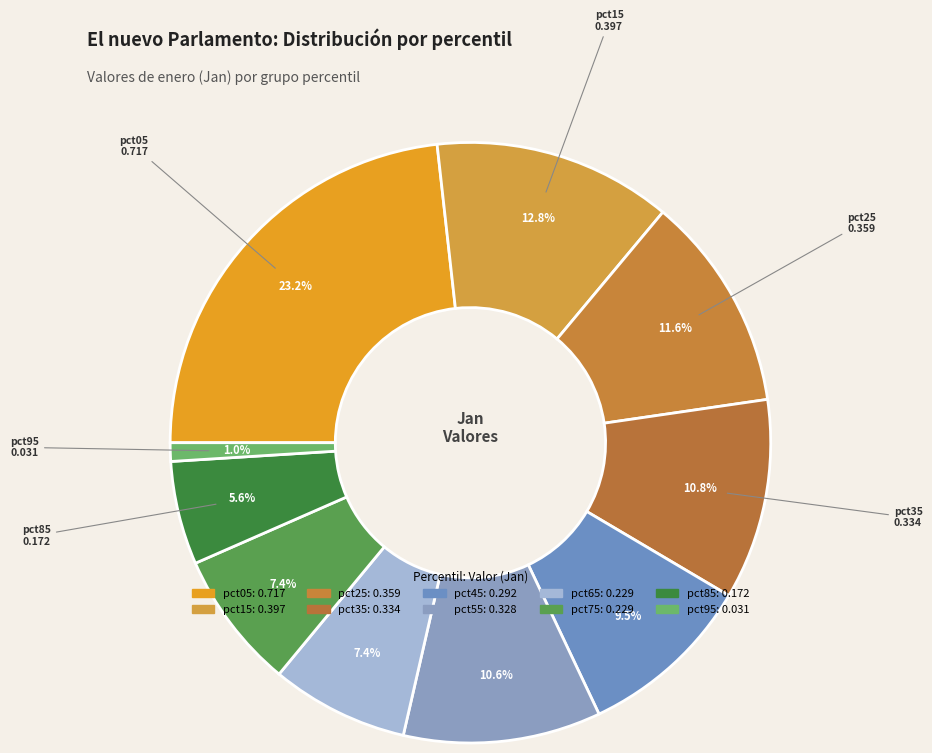

Which slice is the largest?

pct05